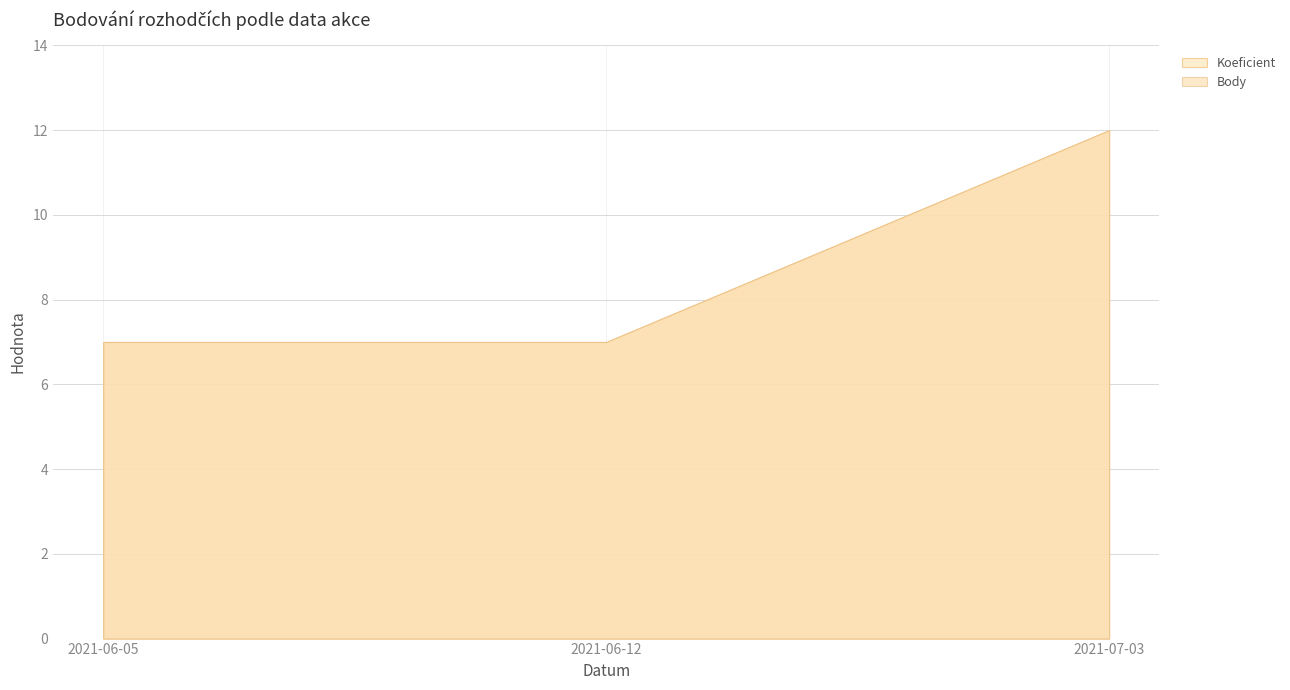

What is the difference between the maximum and minimum values in the Body series?

5